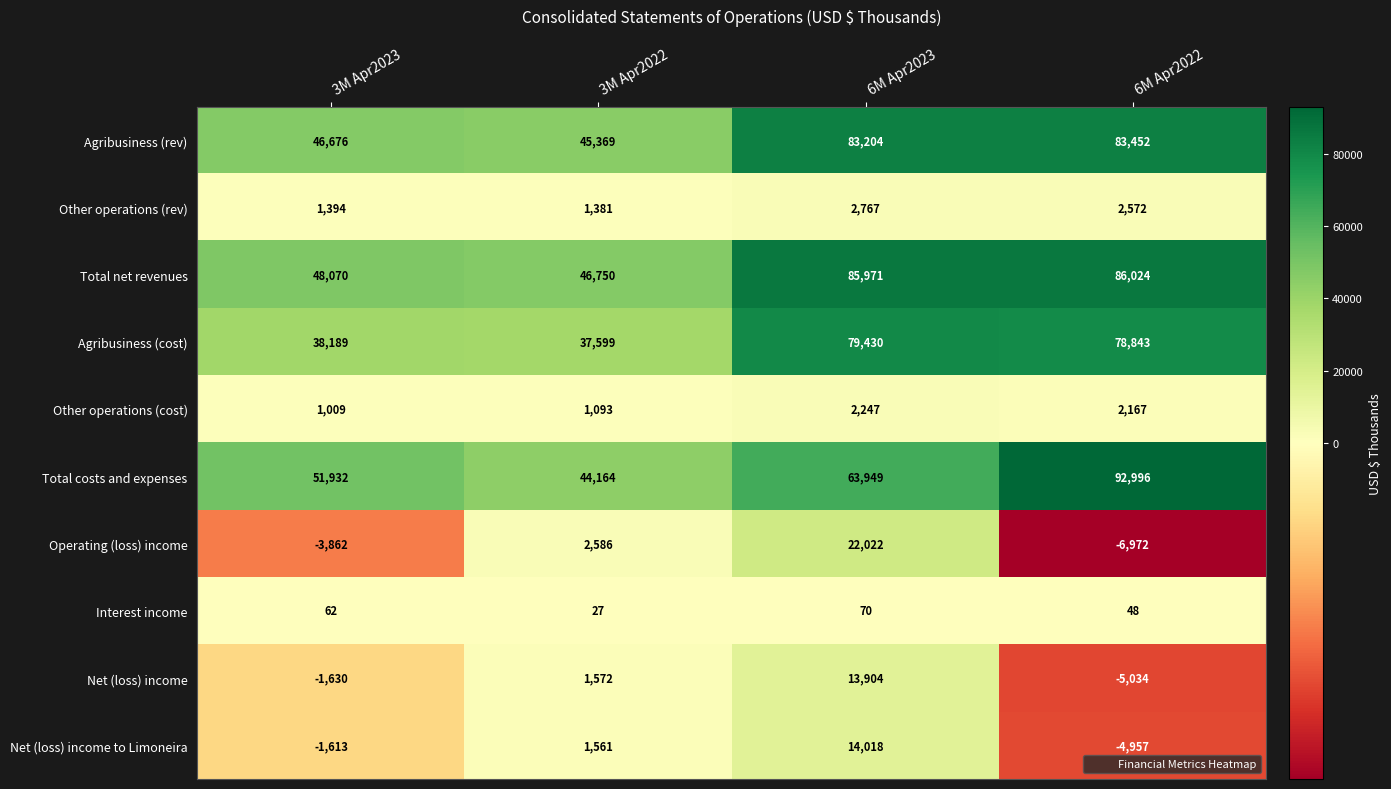

At how many categories does at least one series exceed 59364?

2